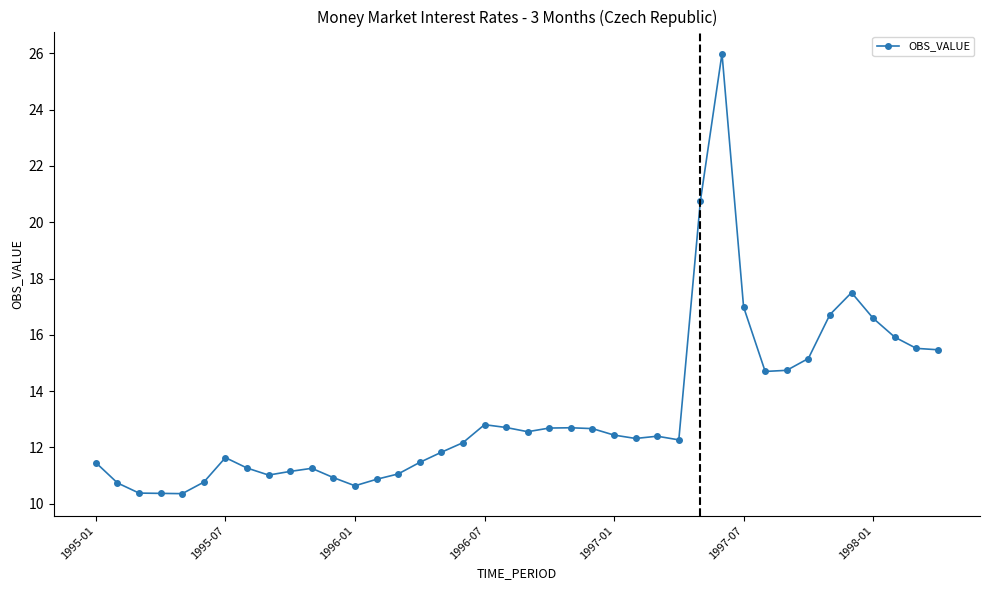

What is the smallest value displayed?

10.4